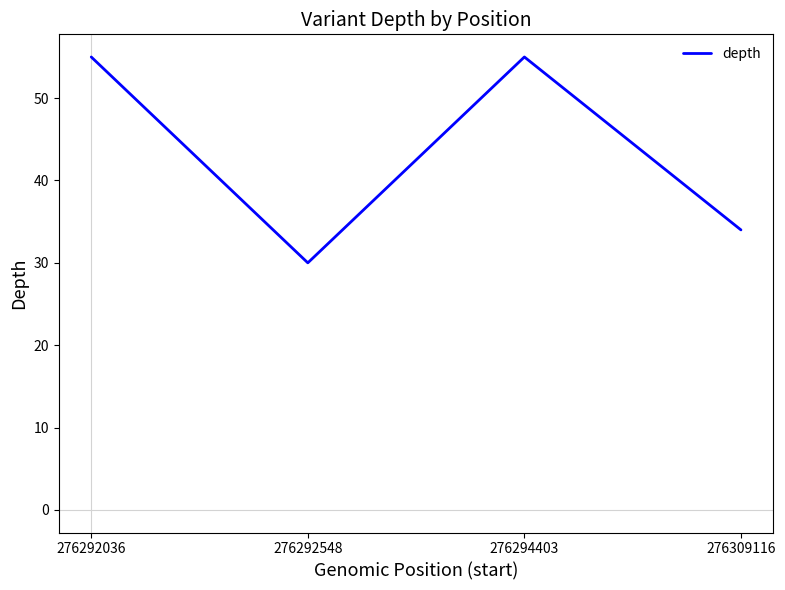

True or false: the data has more than 0 interior local peaks.

True